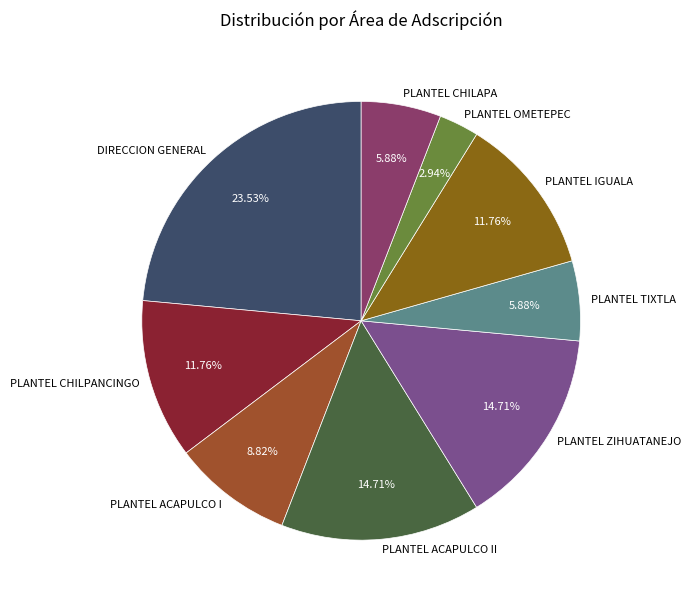

What is the largest slice in the pie chart?

DIRECCION GENERAL